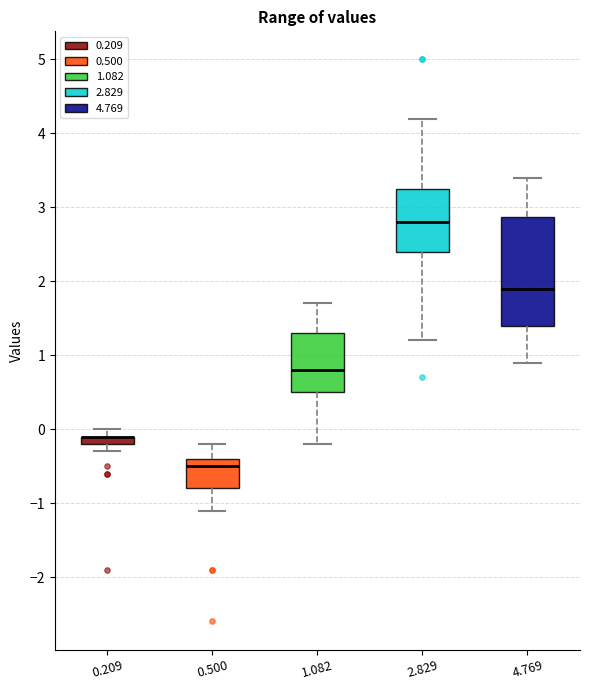

Which box is the tallest, from its lower edge to its upper edge?

4.769